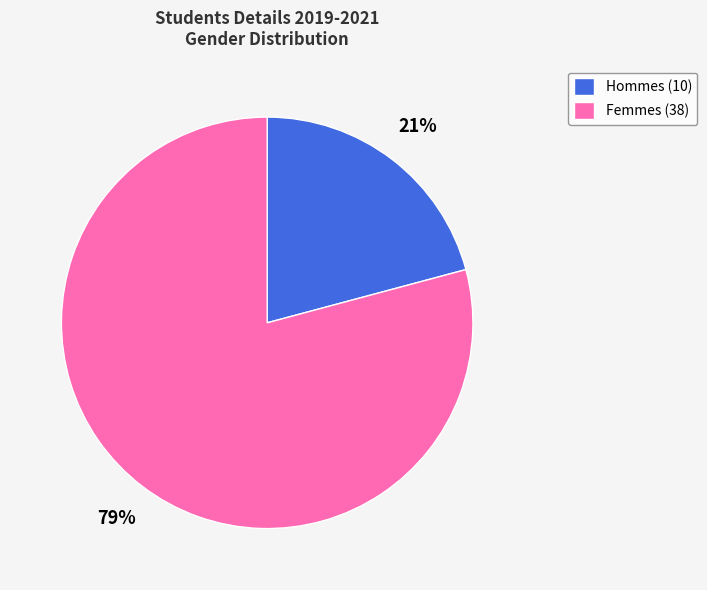

Rank the categories by value from lowest to highest.

Hommes (10), Femmes (38)